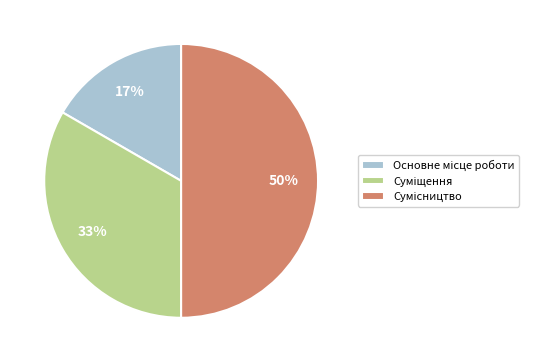

Count the number of slices in the pie.

3